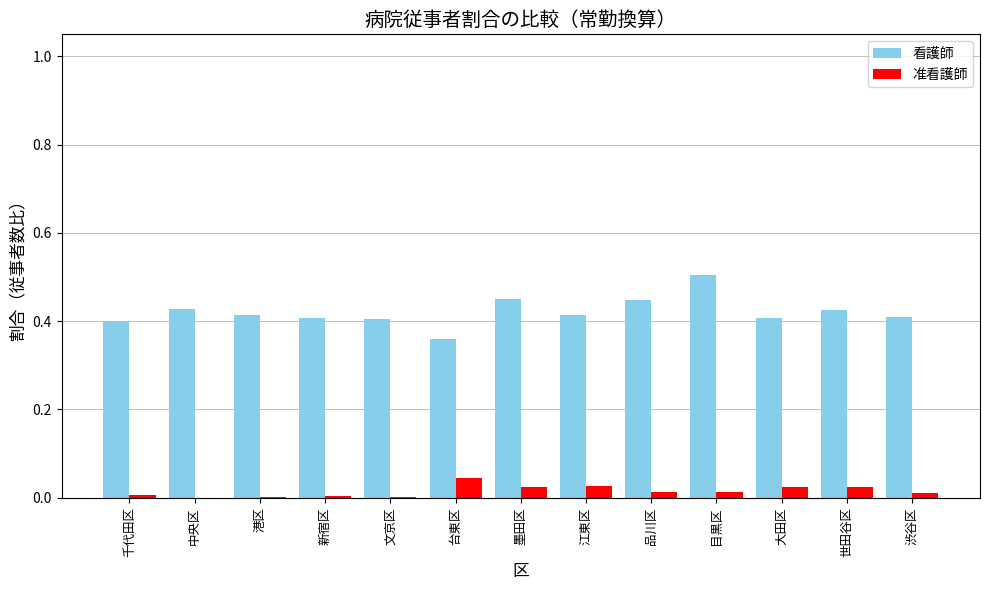

How many distinct data groups are displayed?

2